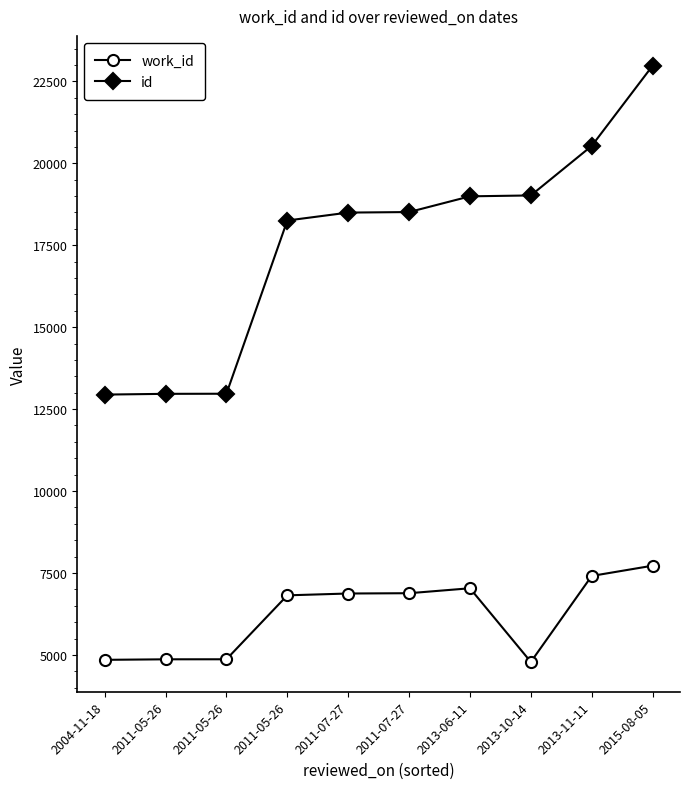

True or false: id and work_id intersect in this chart.

False